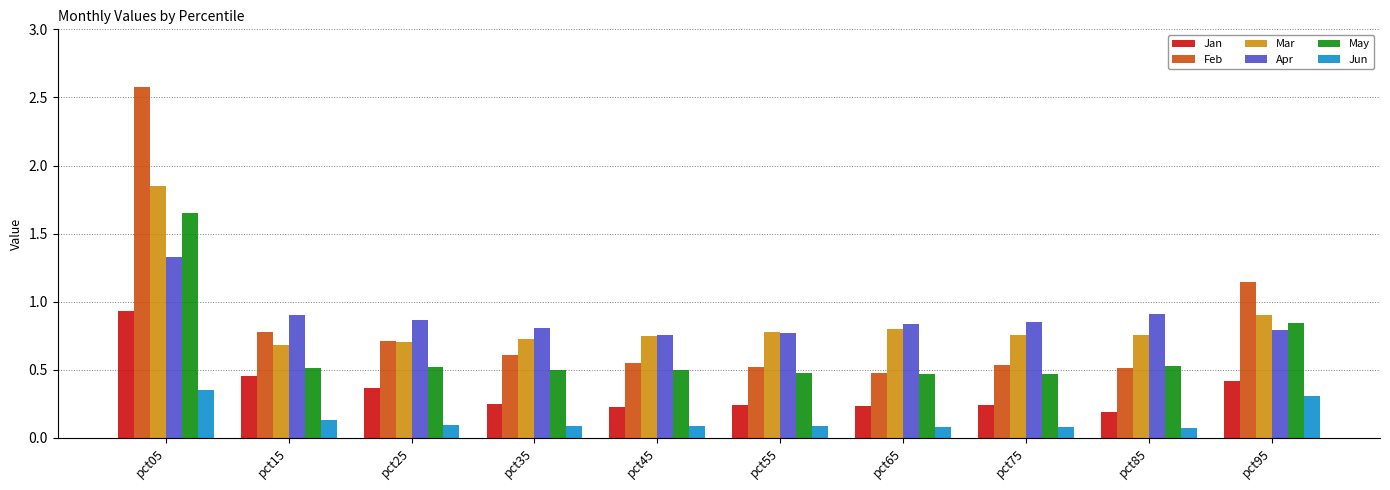

Which series has the widest spread of values?

Feb